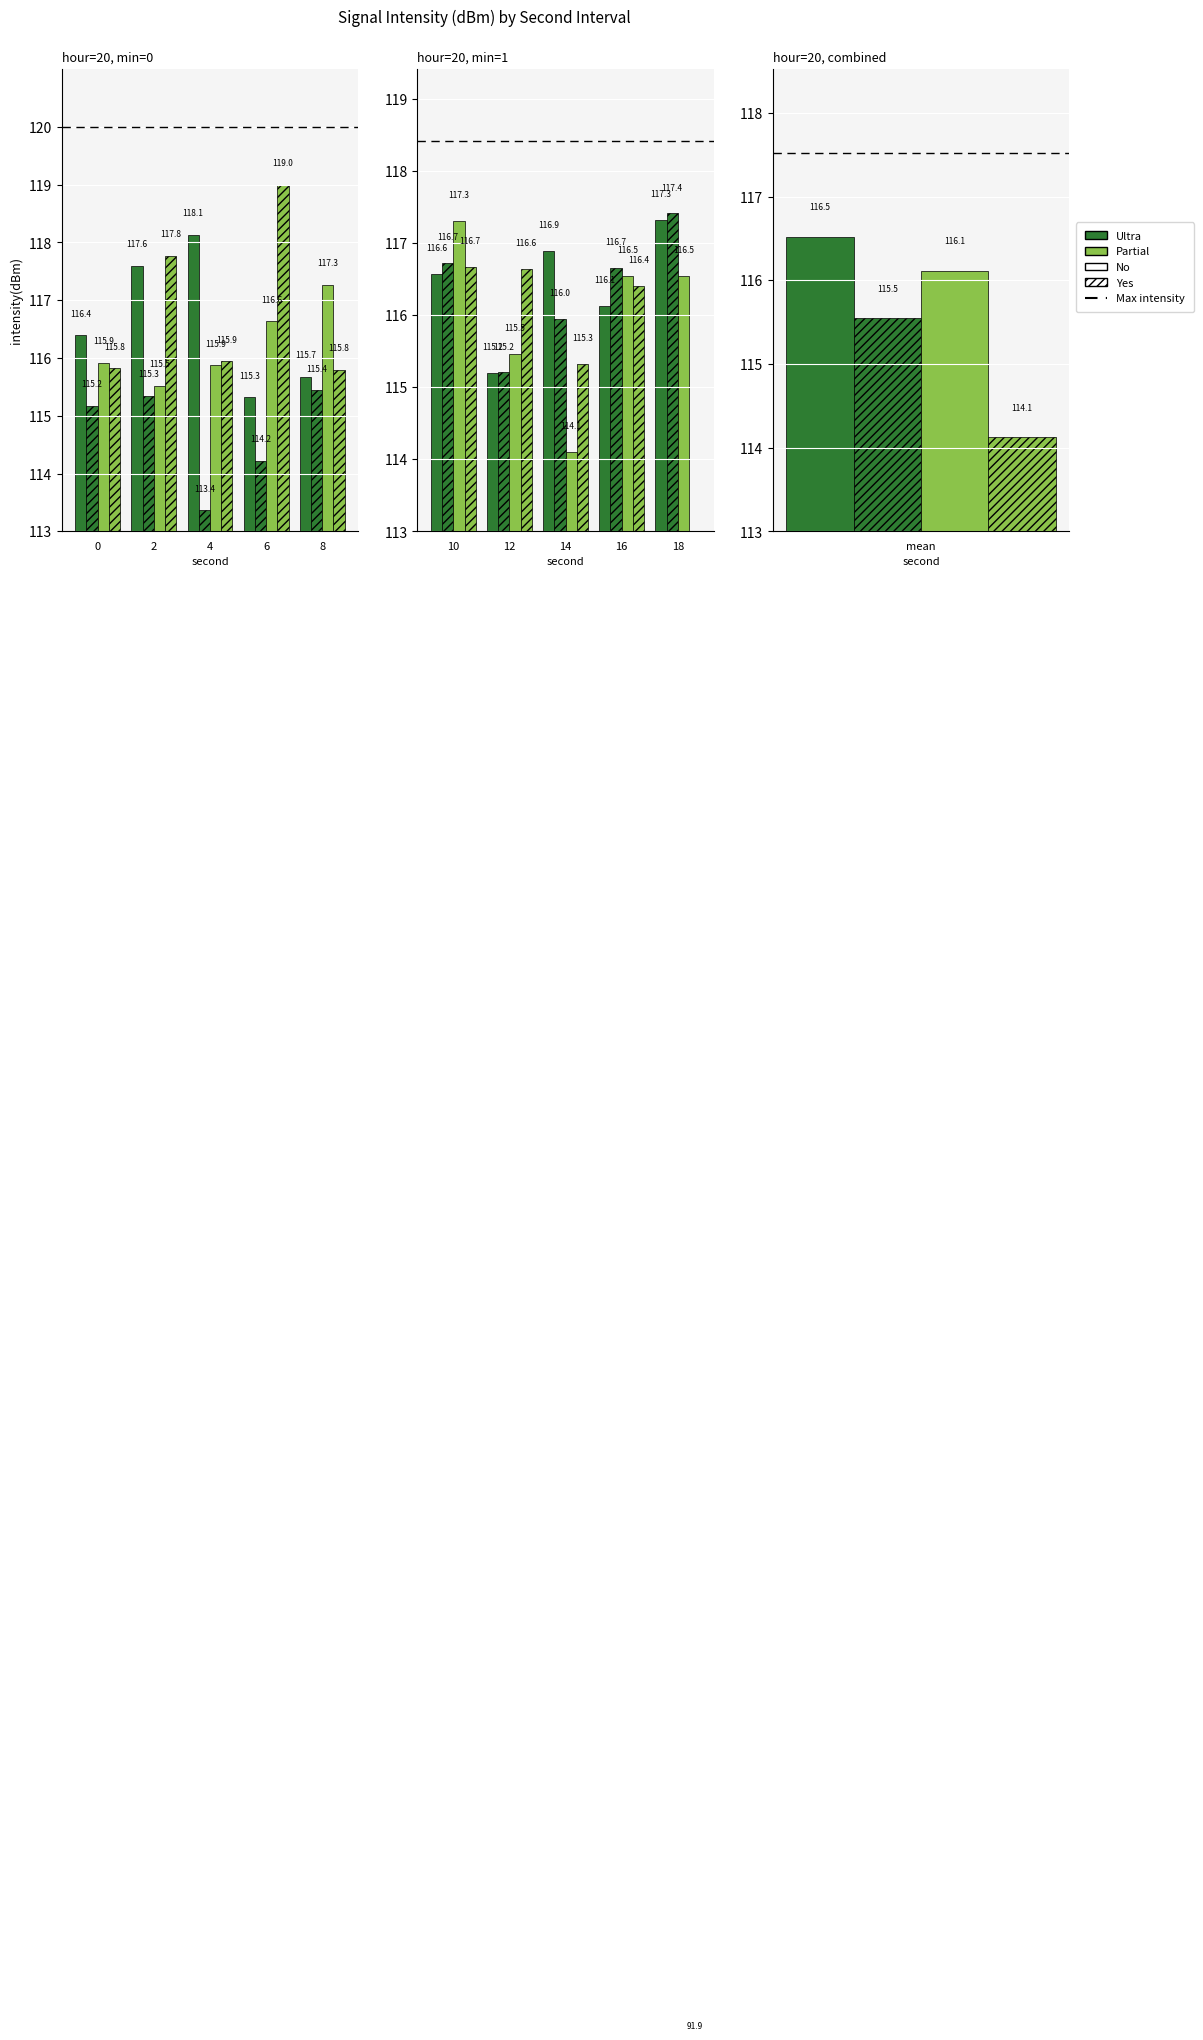

What is the value of the Ultra_No bar at the 4th from the left?

116.1